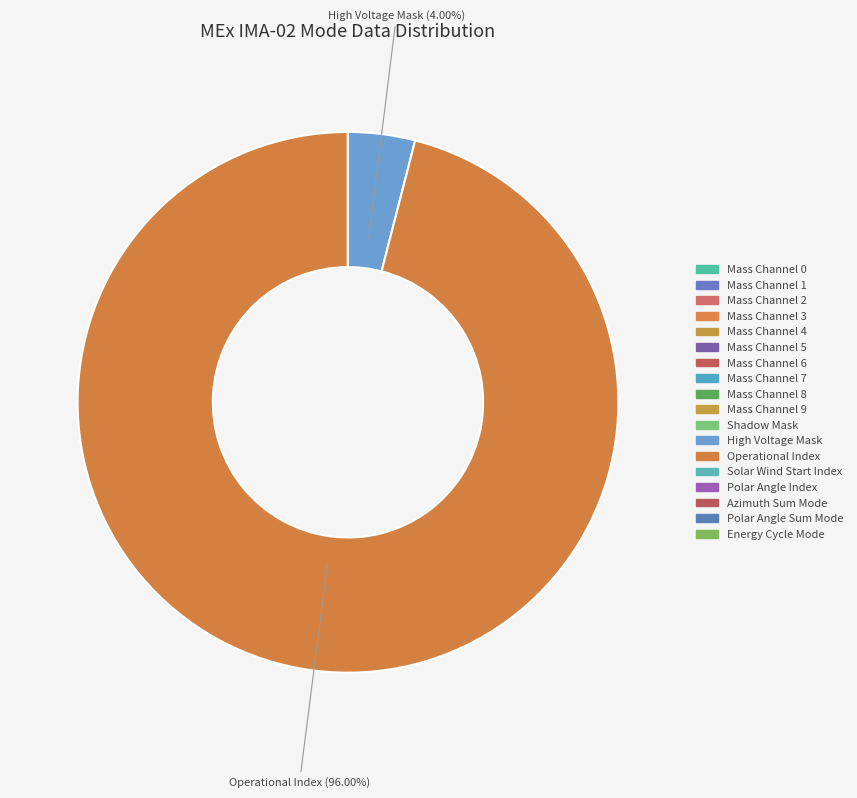

Is there any slice that represents more than half of the pie?

Yes